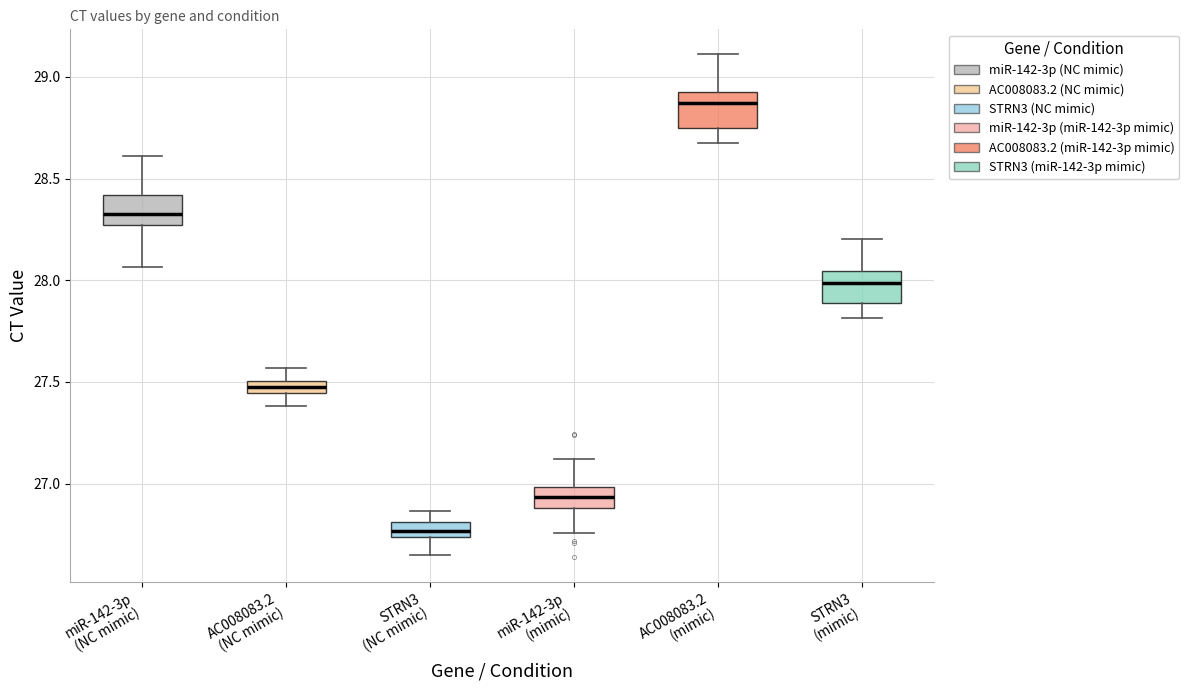

Which box's median line is the highest?

AC008083.2 (mimic)